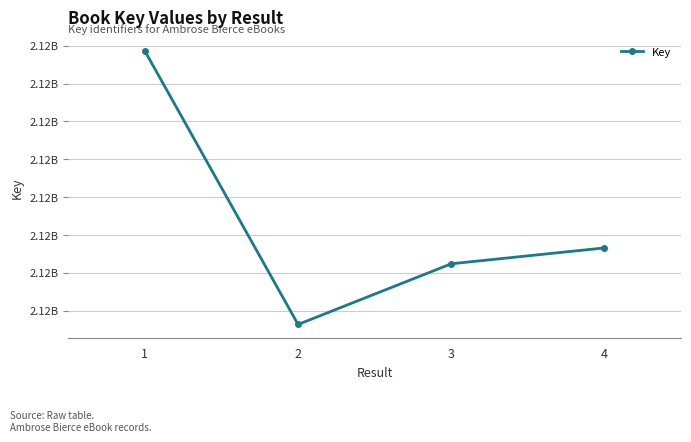

What is the approximate value at 2, to the nearest 50?

2117858150